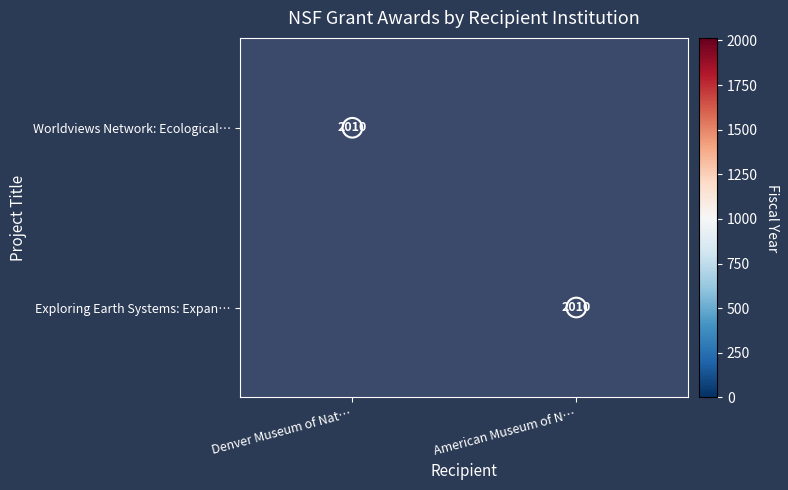

What is the sum of all Exploring Earth Systems: Expan… values?

2010